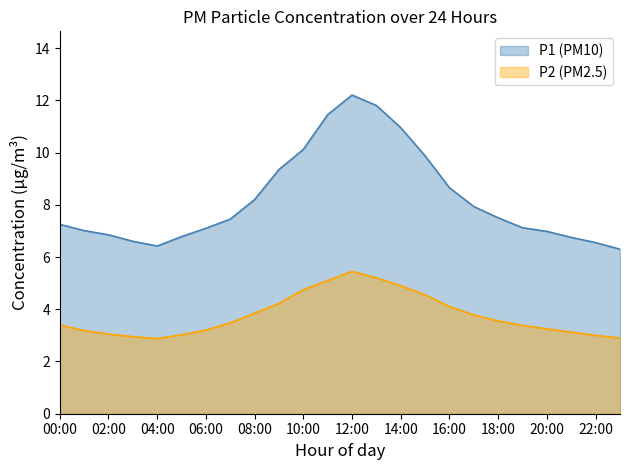

Which series has the widest spread of values?

P1 (PM10)